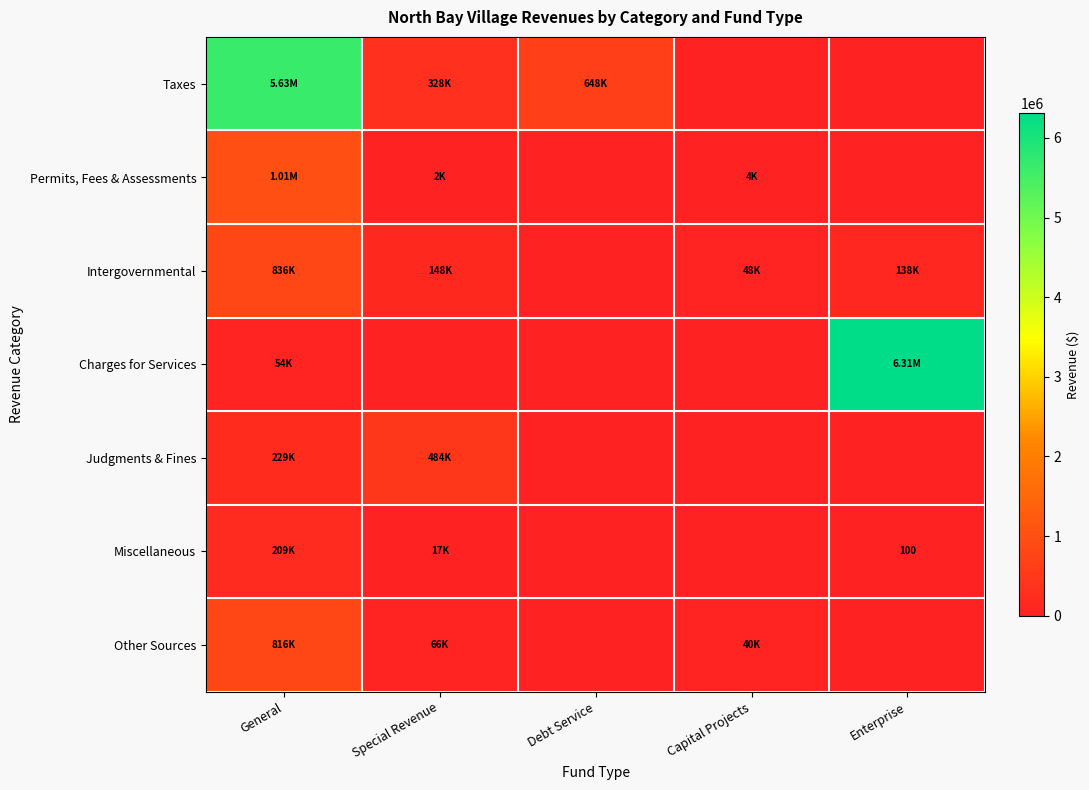

The value of Permits, Fees & Assessments at Special Revenue is 2569. True or false?

False